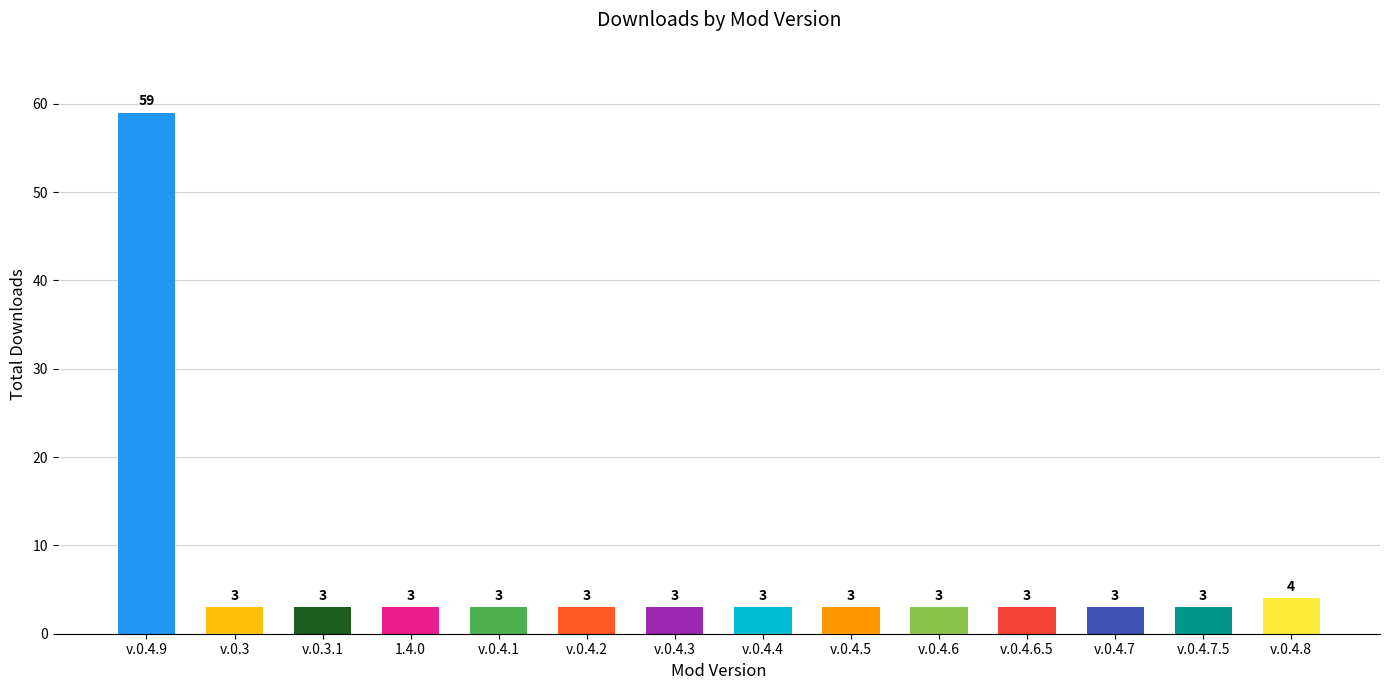

Which label corresponds to the largest value in the chart?

v.0.4.9